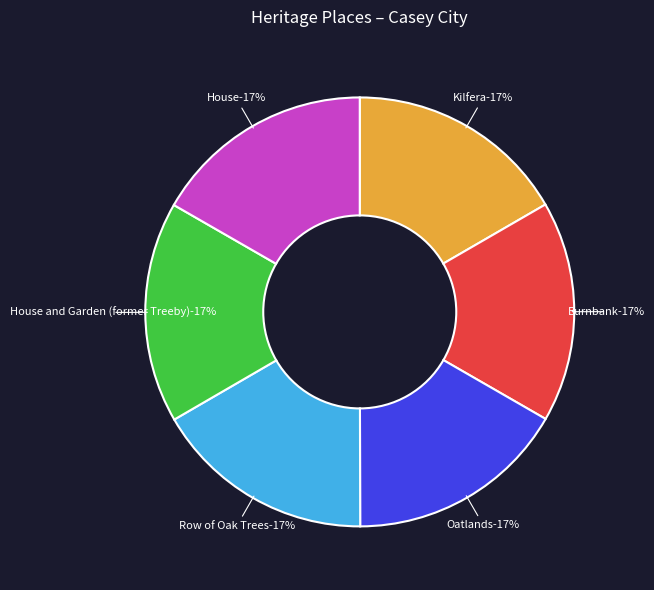

Count the number of slices in the pie.

6